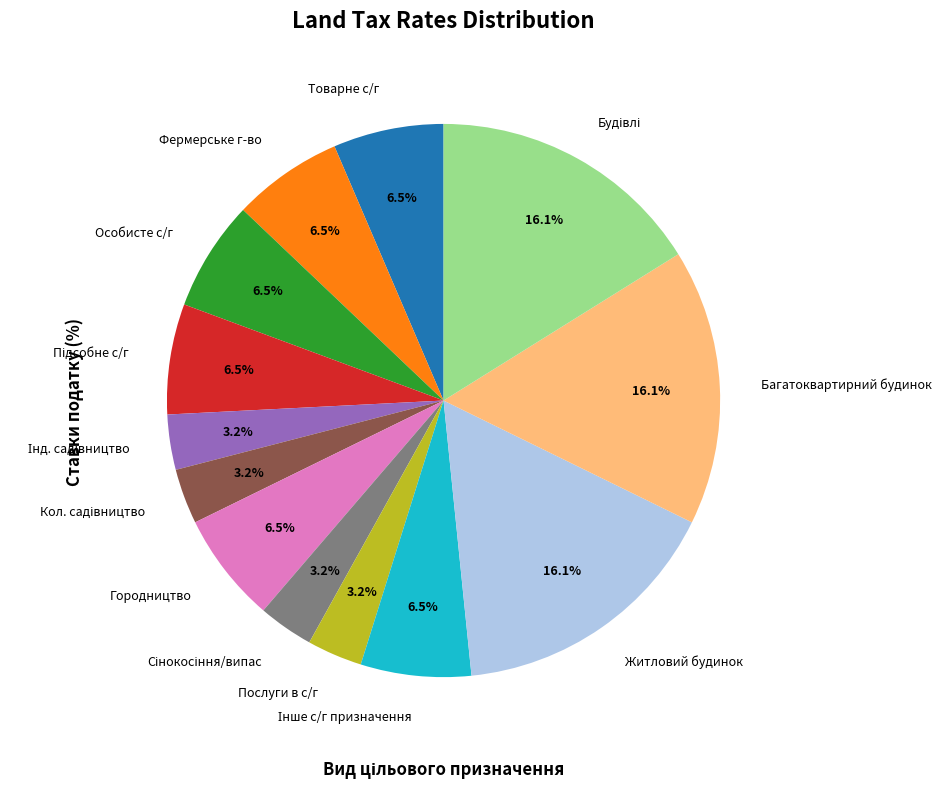

Count the number of slices in the pie.

13